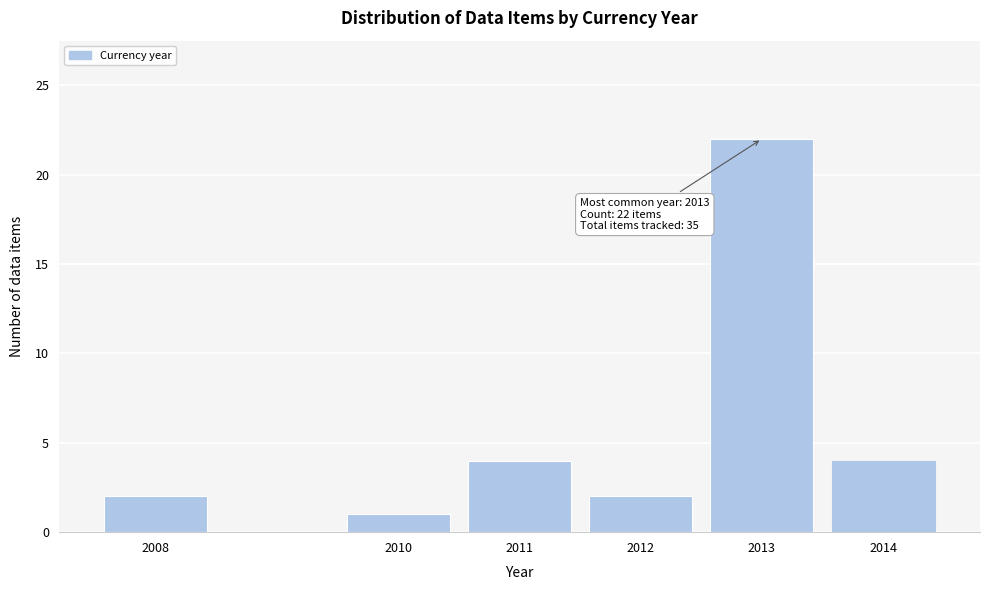

Reading right to left, extract all data points from this chart.

4	22	2	4	1	2